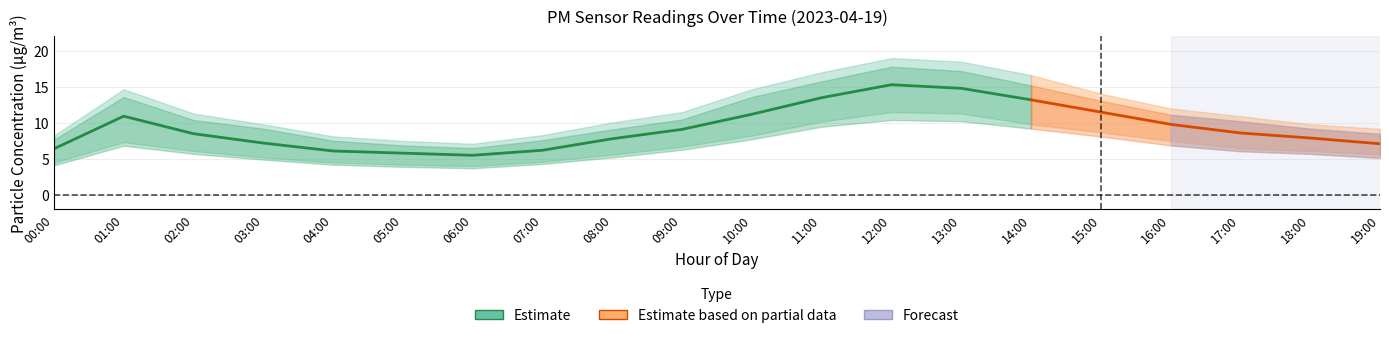

Which label corresponds to the largest value in the chart?

12:00